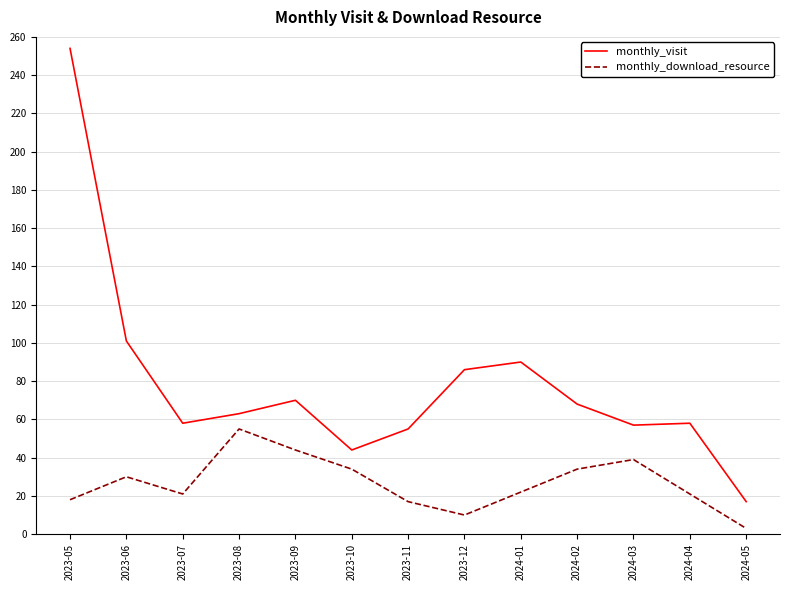

Count the number of categories in the chart.

13